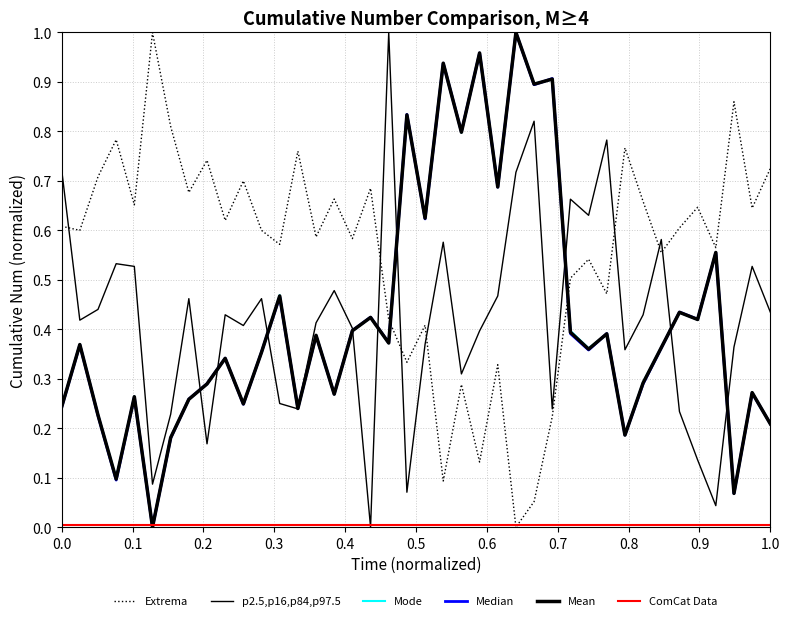

Is this an area chart (filled region under the line)?

No